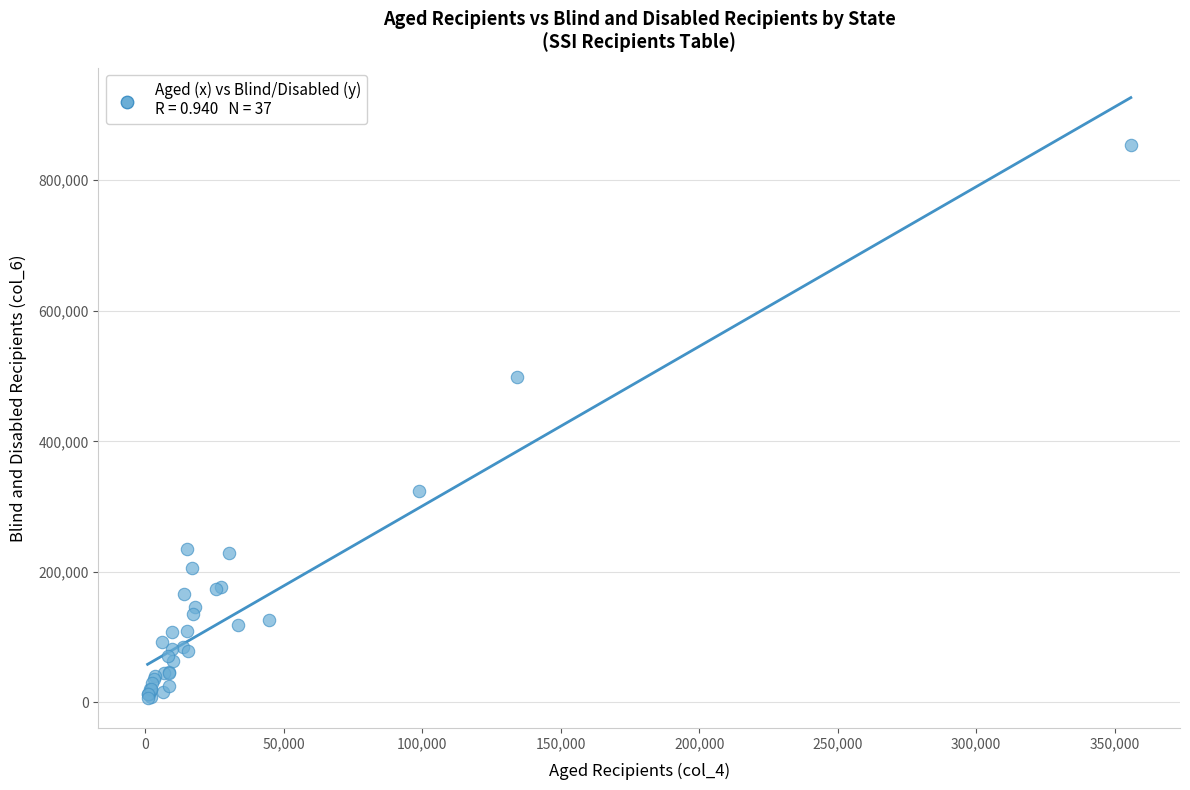

What Y value in the scatter plot is closest to 430482?

499209